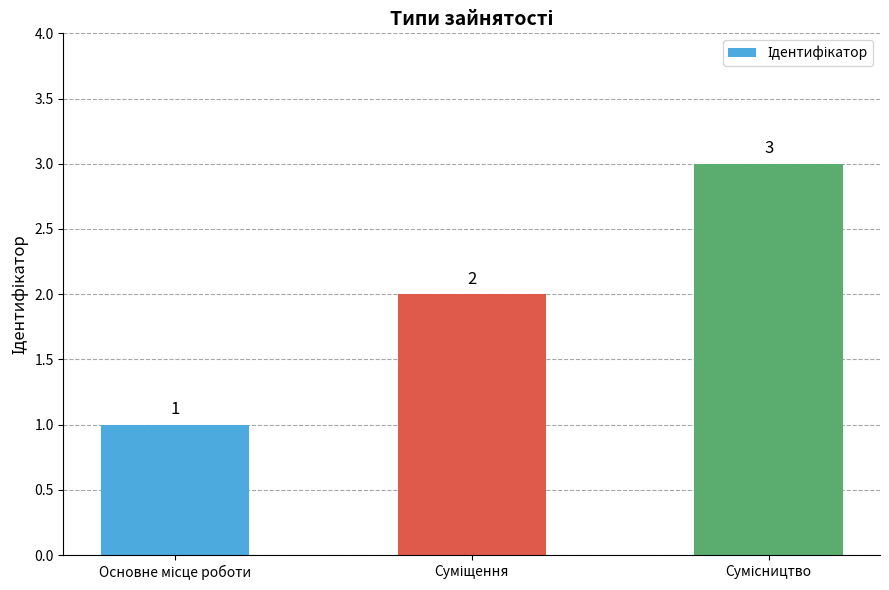

What is the value of the 1st bar from the left?

1